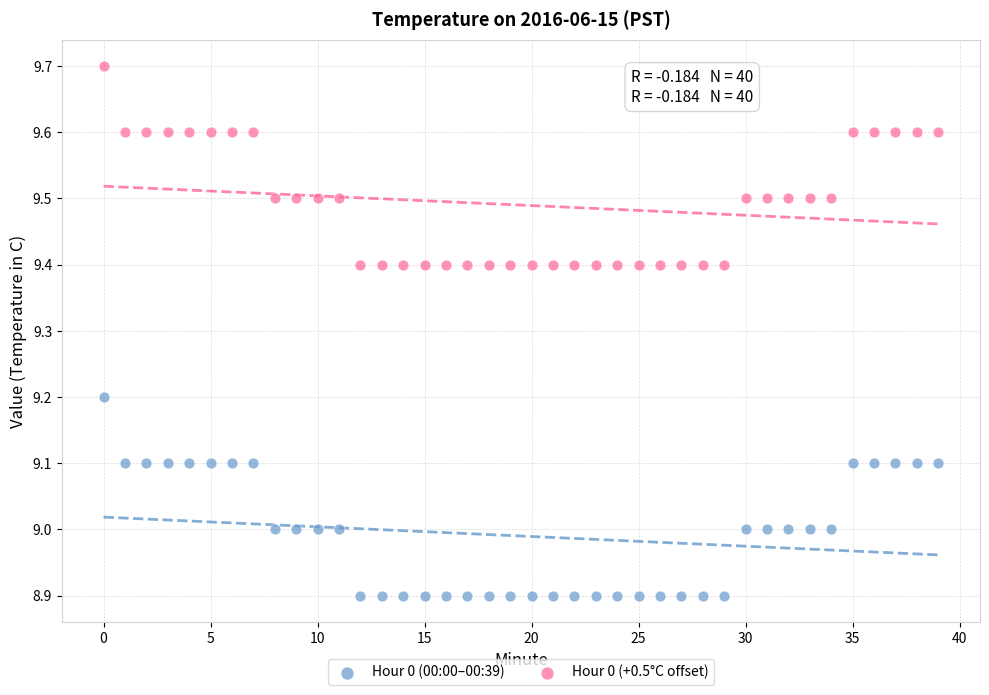

Which series reaches the maximum Y coordinate?

Hour 0 (+0.5°C offset)